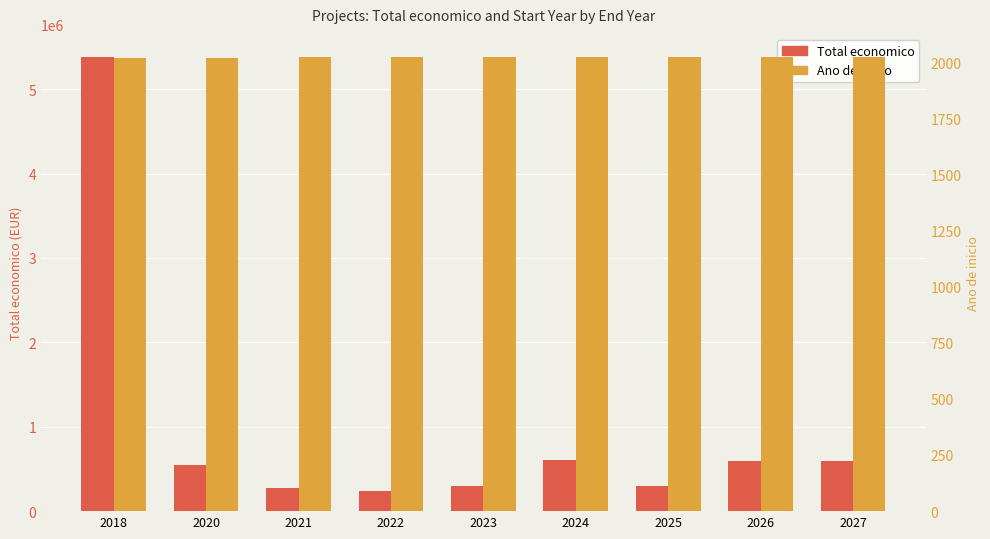

Which series has the widest spread of values?

Total economico